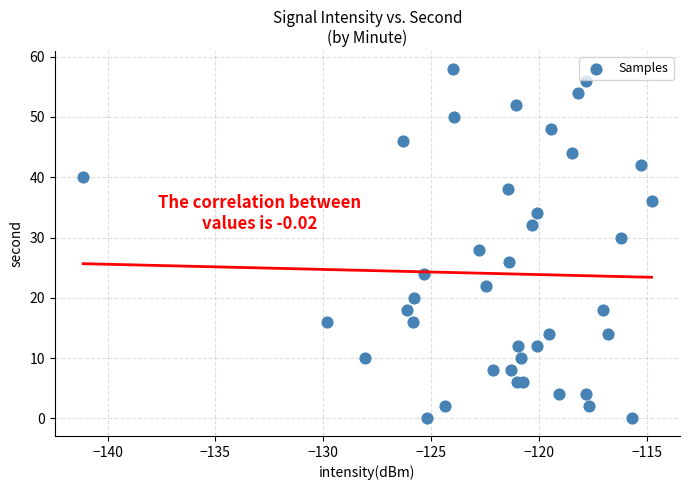

What is the range of Y values (max minus min)?

58